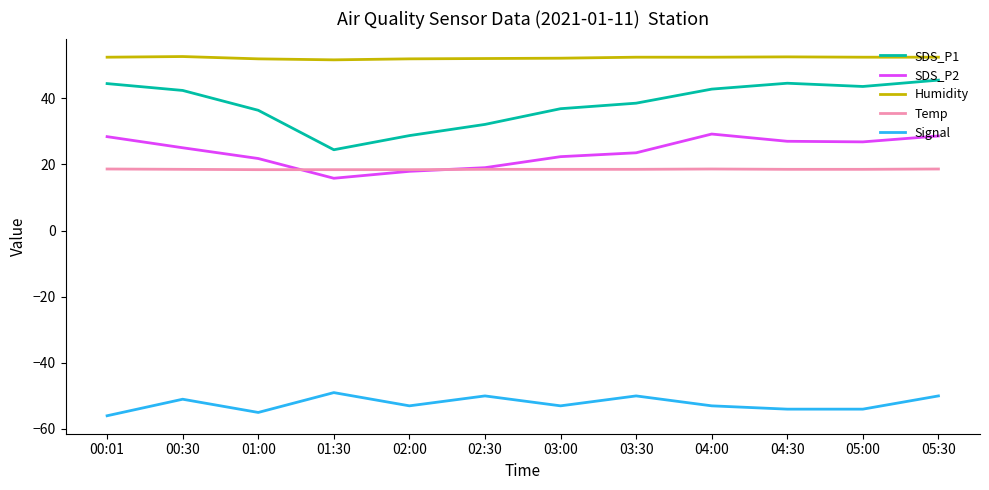

Which series has the largest total across all categories?

Humidity